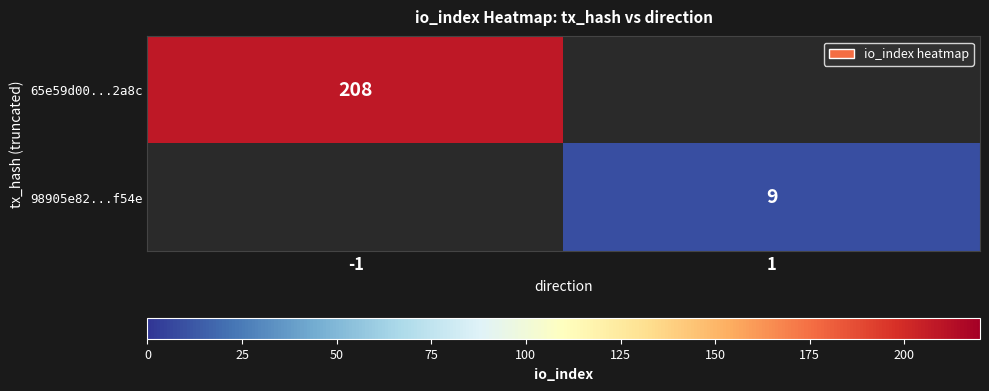

What is the minimum value shown in the chart?

9.0